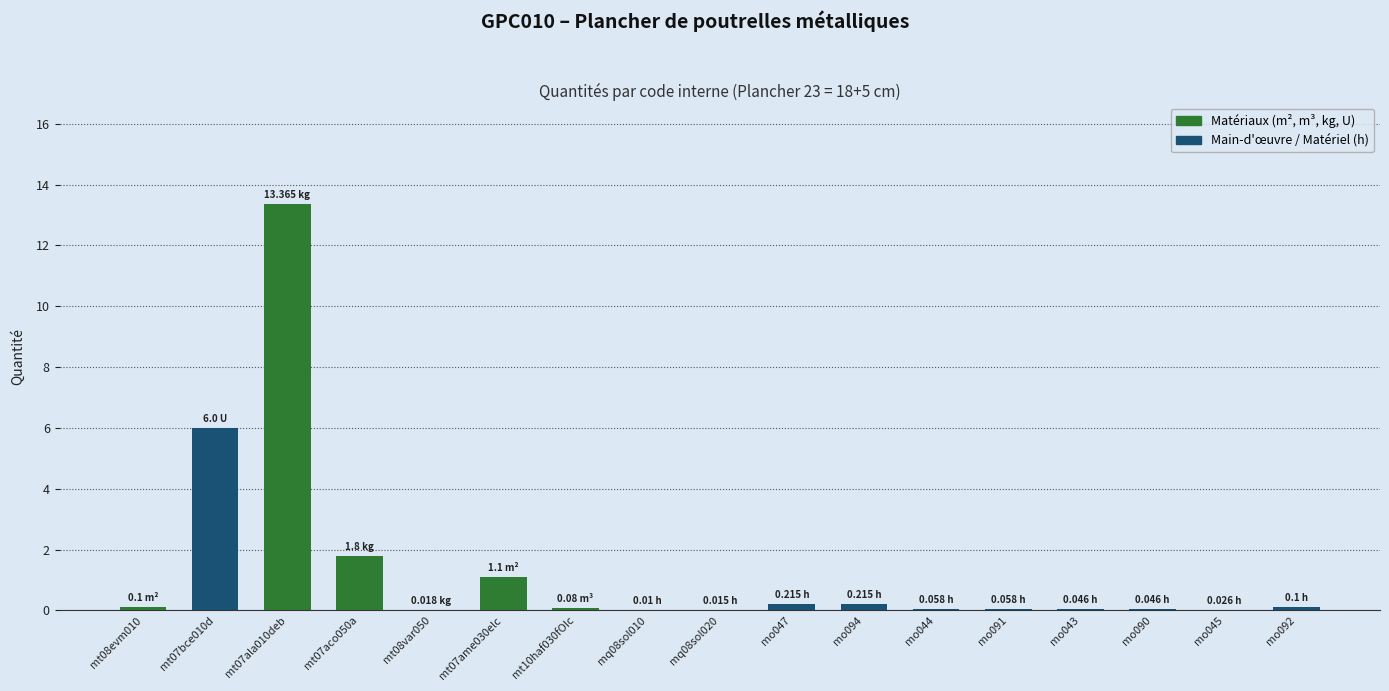

What is the average value?

1.4